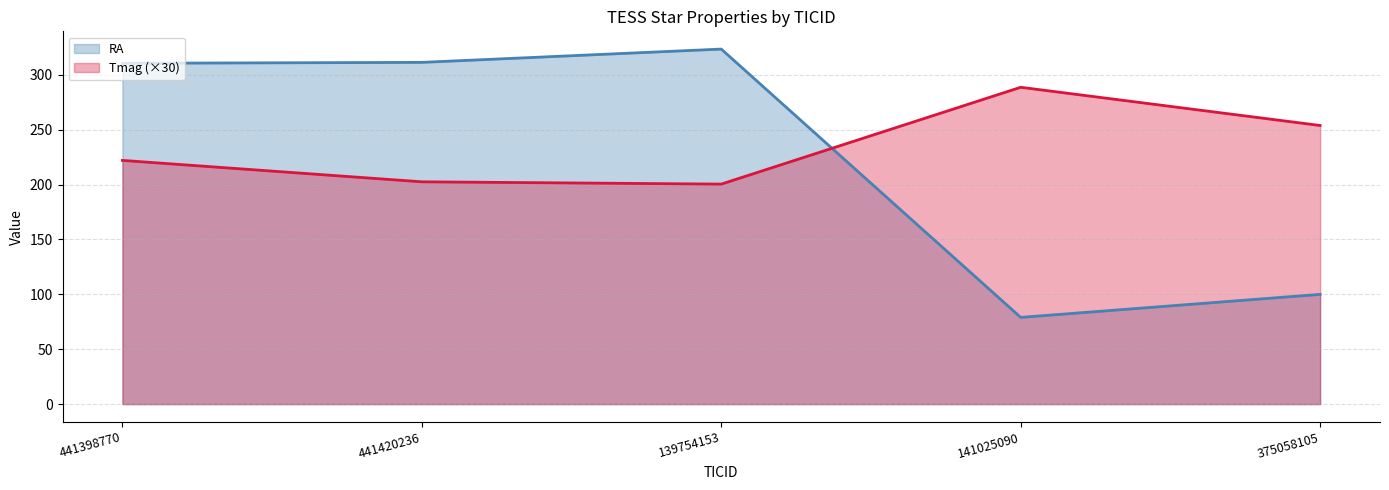

At which category does RA reach its first local peak?

139754153